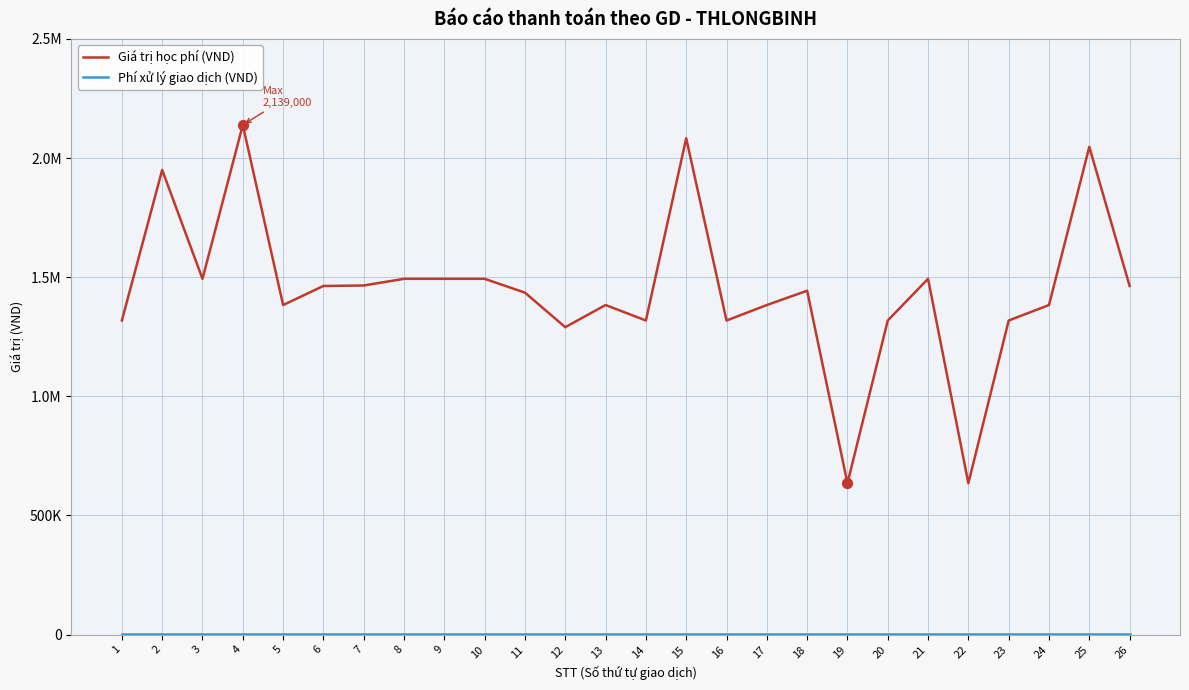

Is the value of Giá trị học phí (VND) at 6 greater than the value of Phí xử lý giao dịch (VND) at 20?

Yes